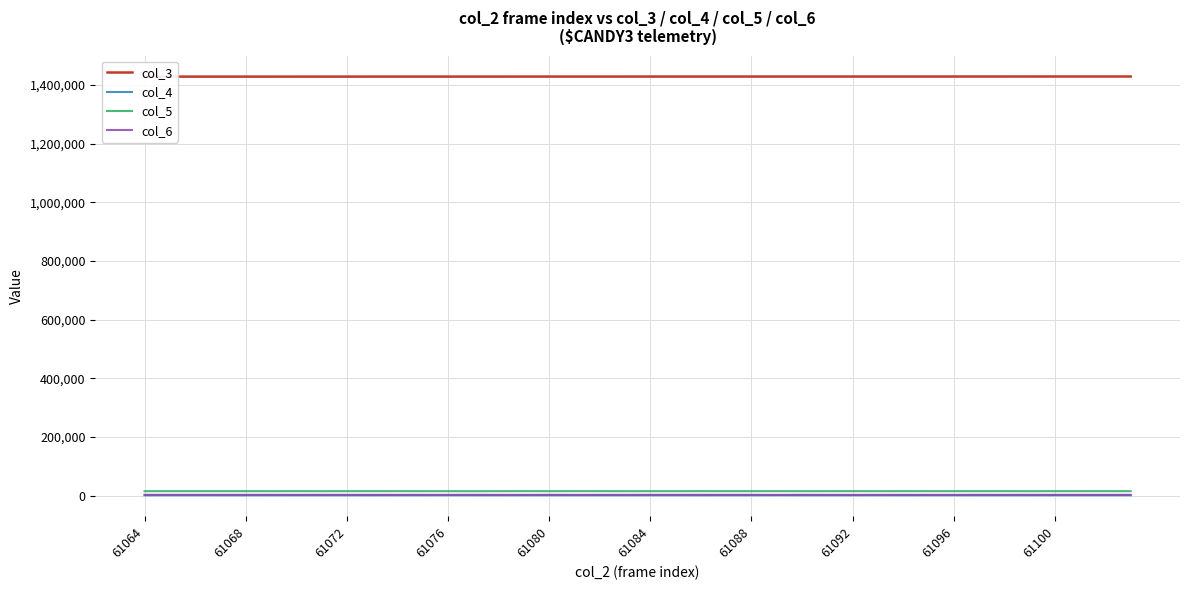

True or false: col_6 and col_4 intersect in this chart.

False